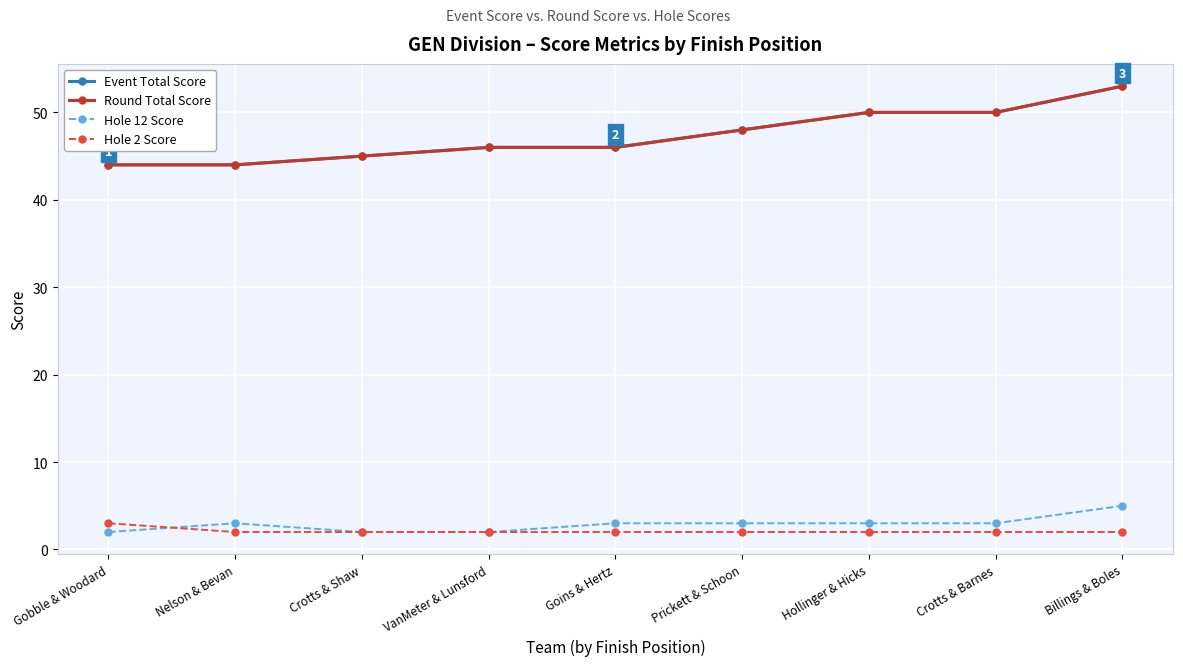

Which series changed the most between Nelson & Bevan and Crotts & Shaw?

Event Total Score